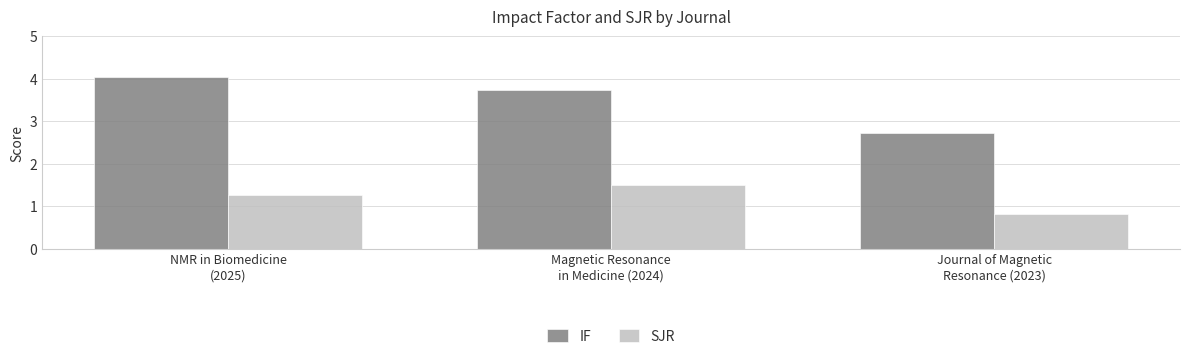

What is the difference between the maximum and second lowest values in the SJR series?

0.2